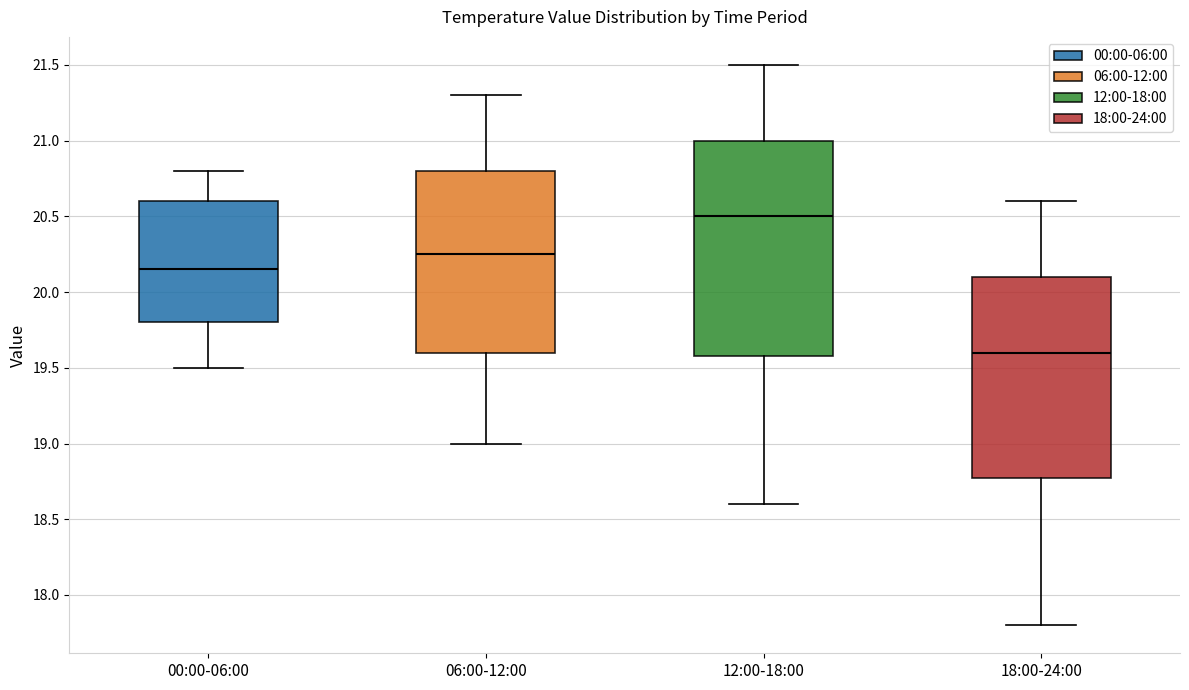

Which box's median line is the lowest?

18:00-24:00